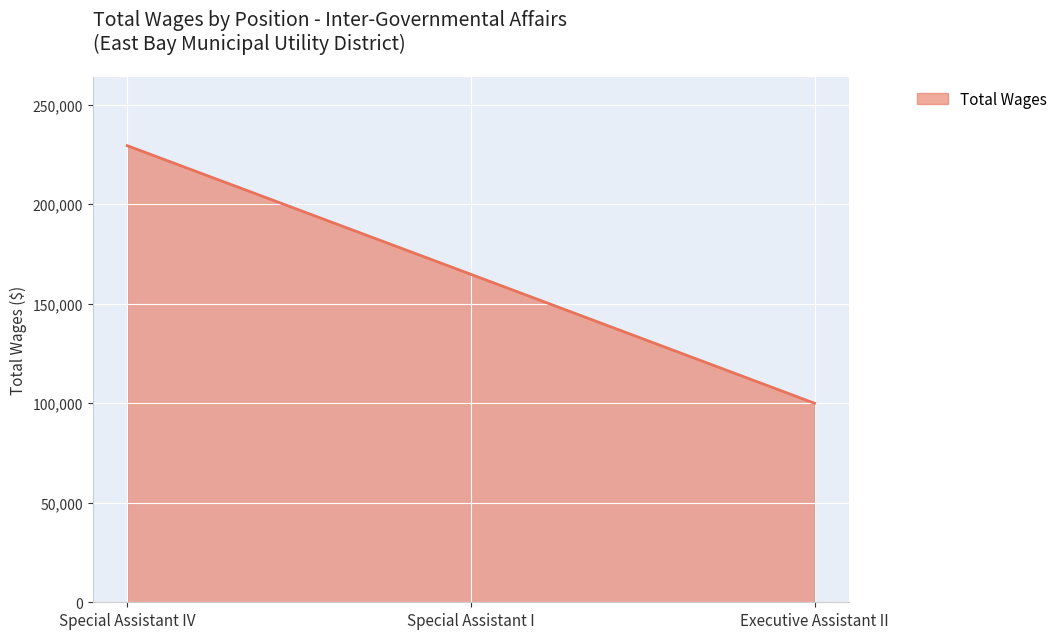

The value at Executive Assistant II is 99976. True or false?

True